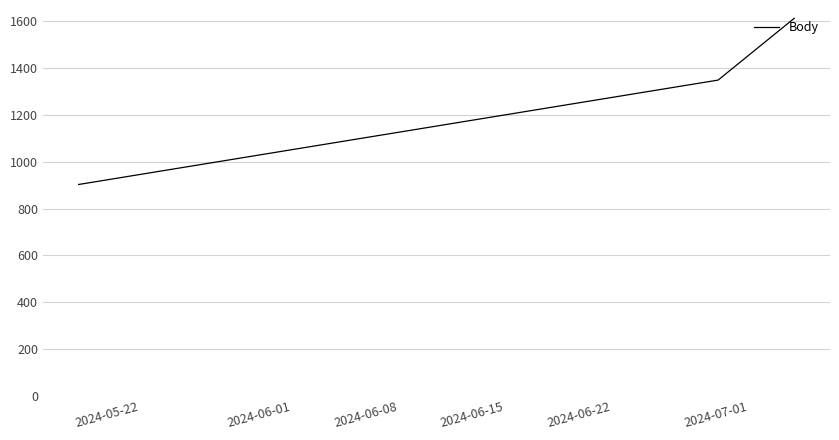

What is the minimum value shown in the chart?

903